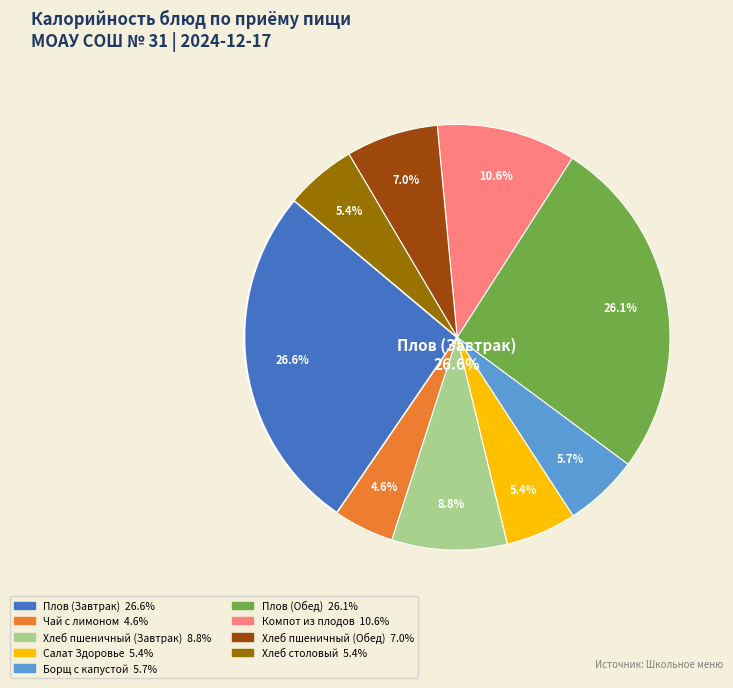

Does any single category account for the majority?

No